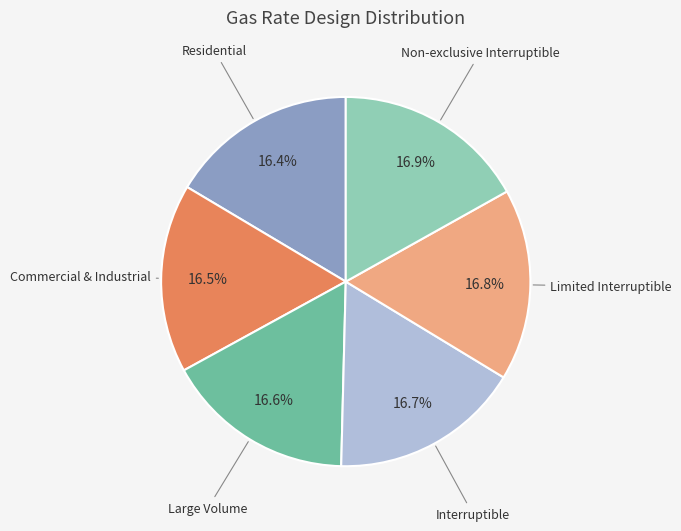

What is the ratio of the value at Non-exclusive Interruptible to the value at Commercial & Industrial?

1.0